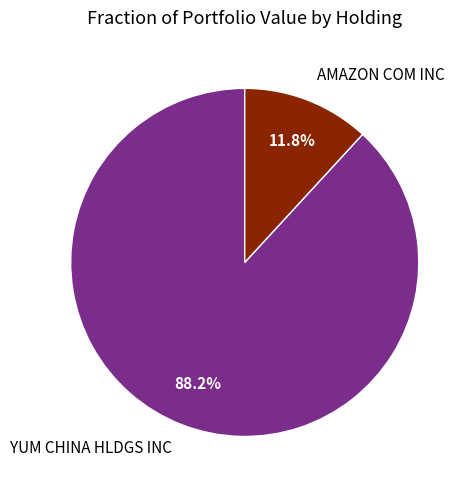

Count the number of slices in the pie.

2